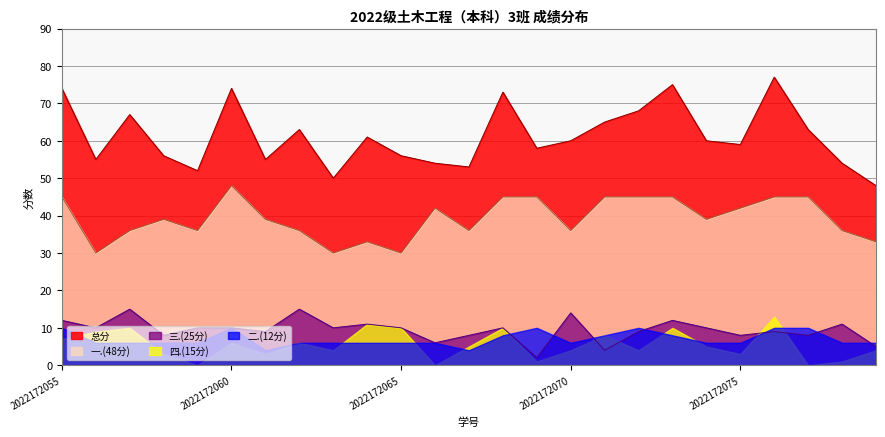

How many values in the 三.(25分) series are below 10?

11